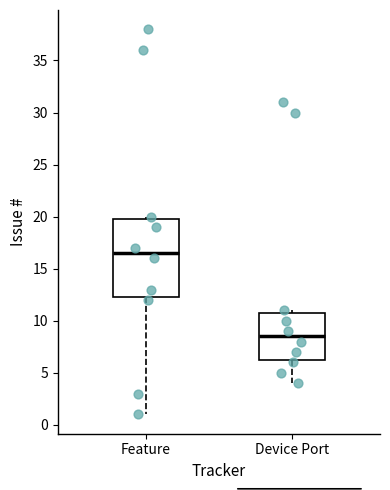

Which box's median line is the highest?

Feature